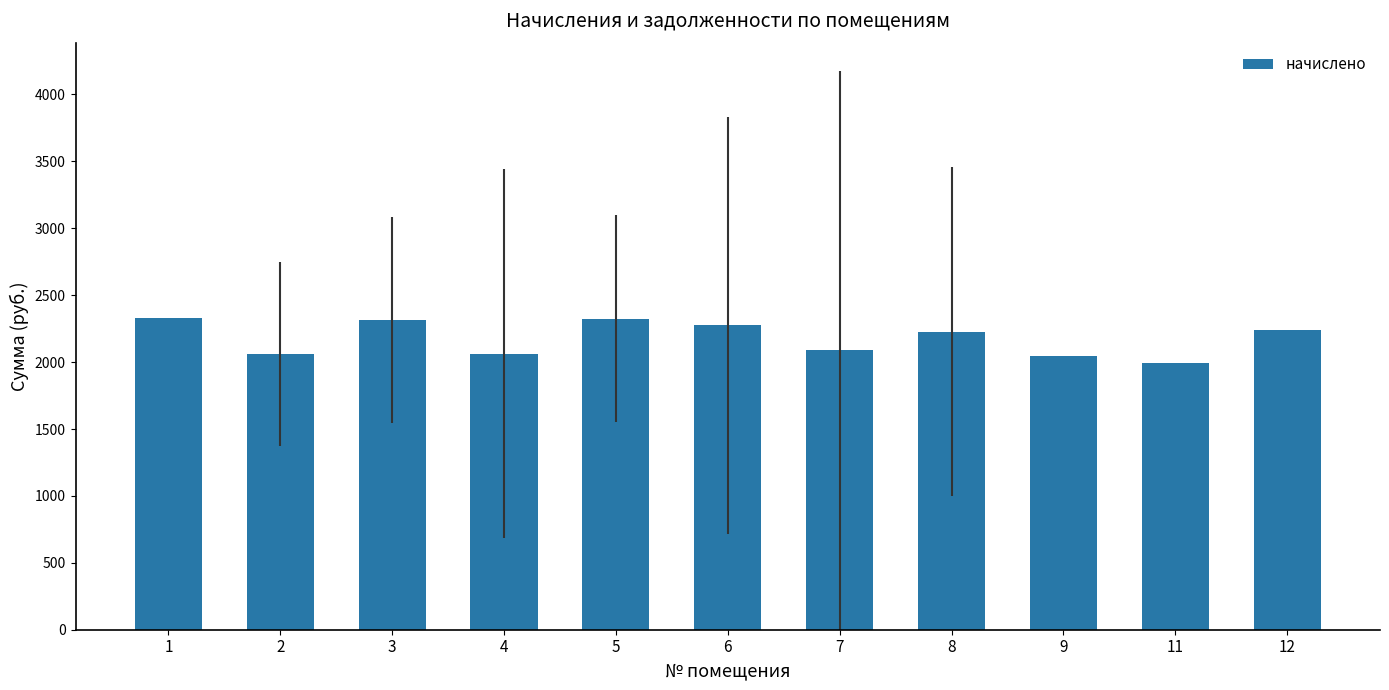

What is the average value?

2178.5